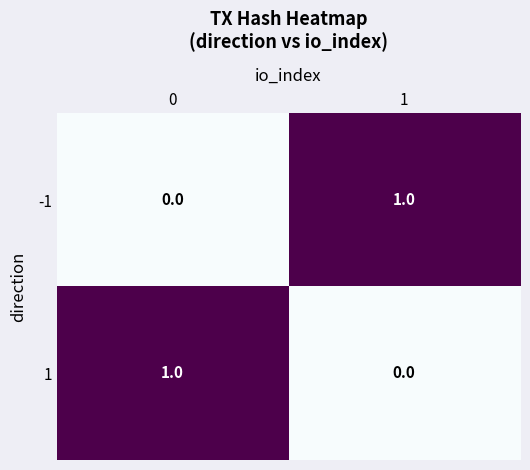

At 1, list the series in order from smallest to largest.

1, -1